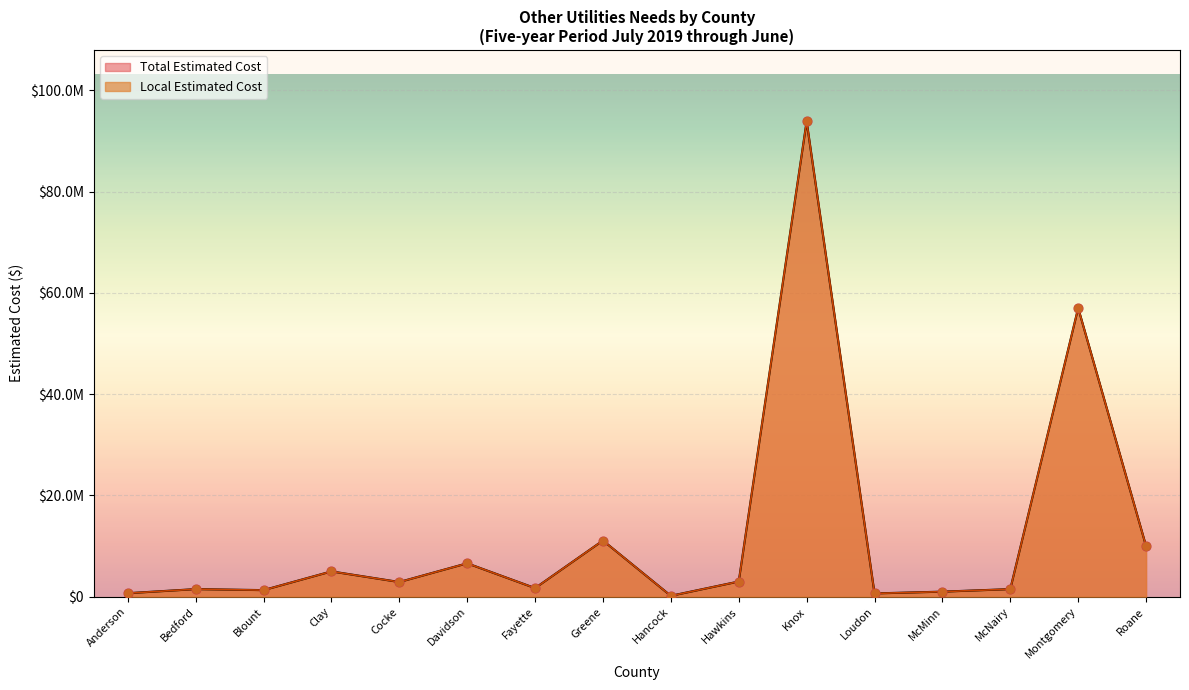

What is the total value across all series at Blount?

2600000